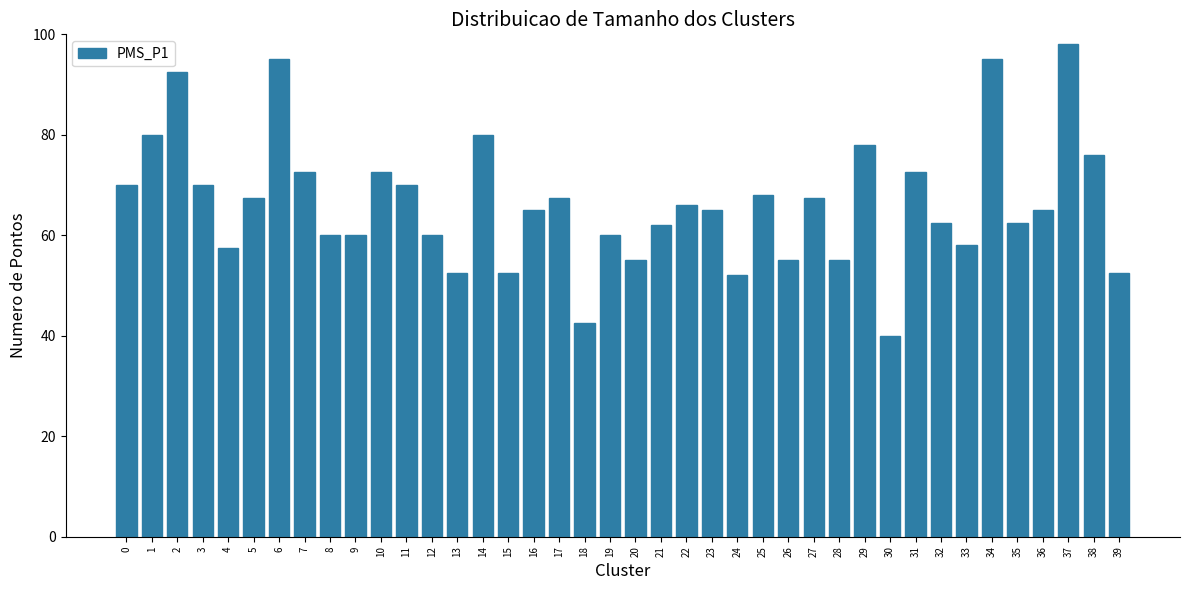

What is the change in value from 10 to 18?

-30.0